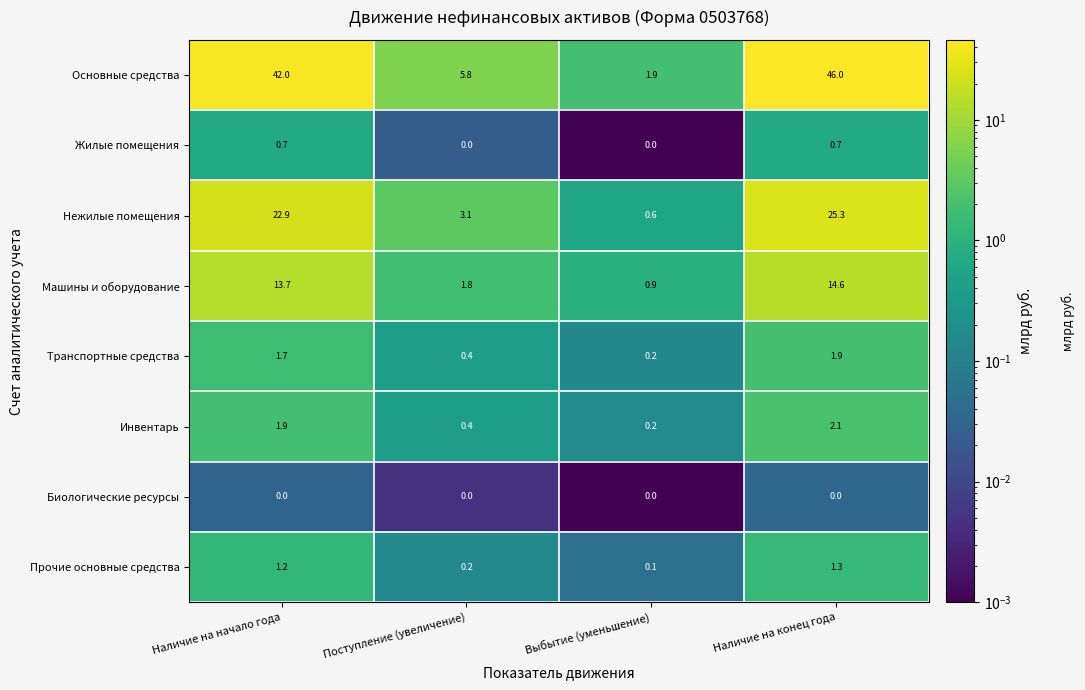

At which category is the sum across all series the highest?

Наличие на конец года